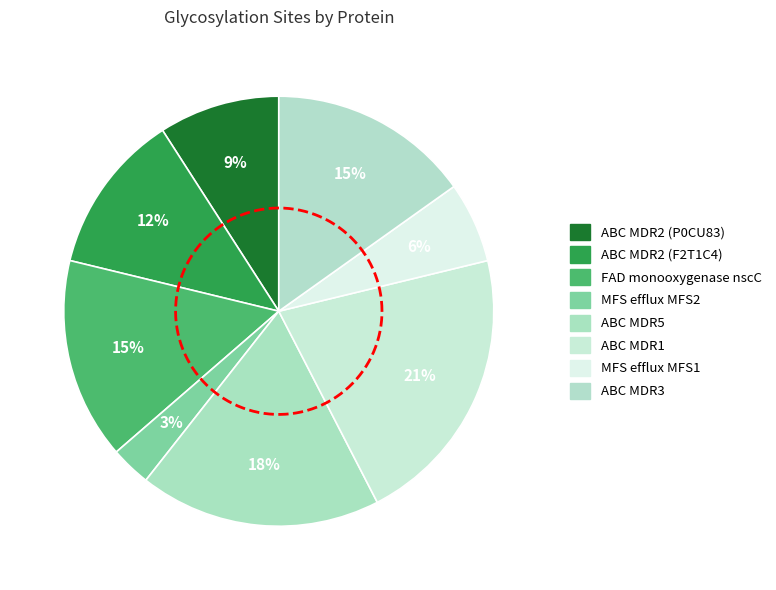

How many slices are in this pie chart?

8